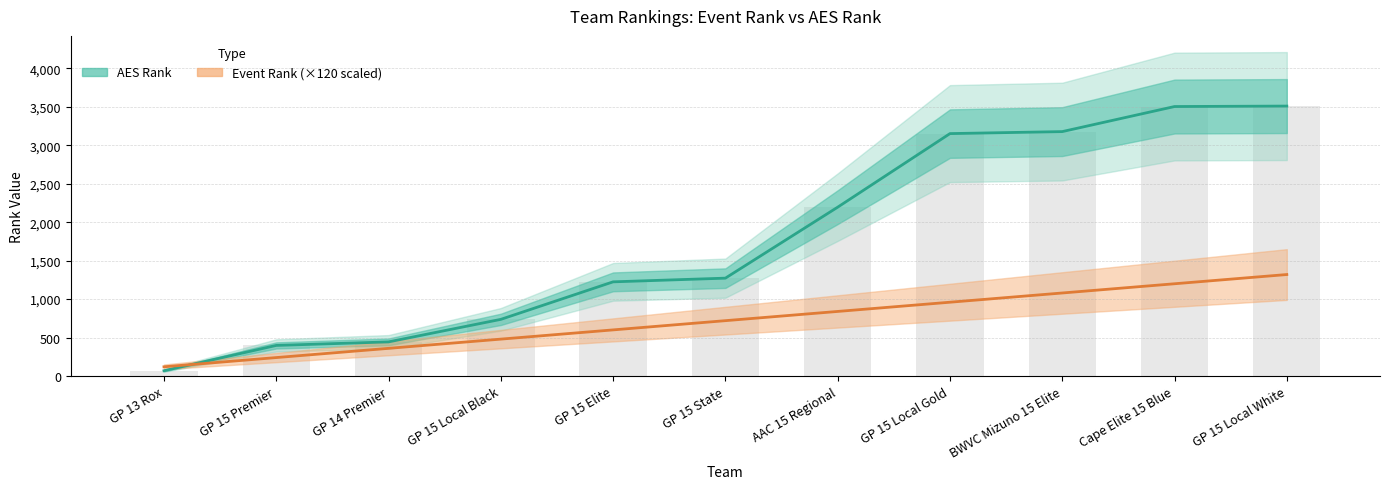

Which series has the largest total across all categories?

AES Rank